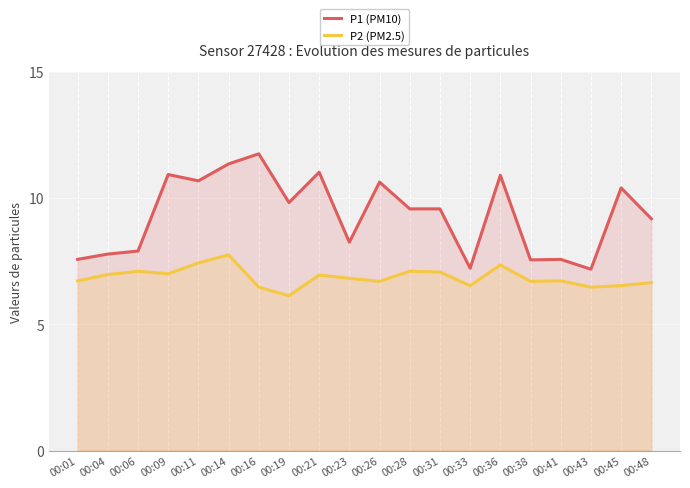

Which series has the widest spread of values?

P1 (PM10)